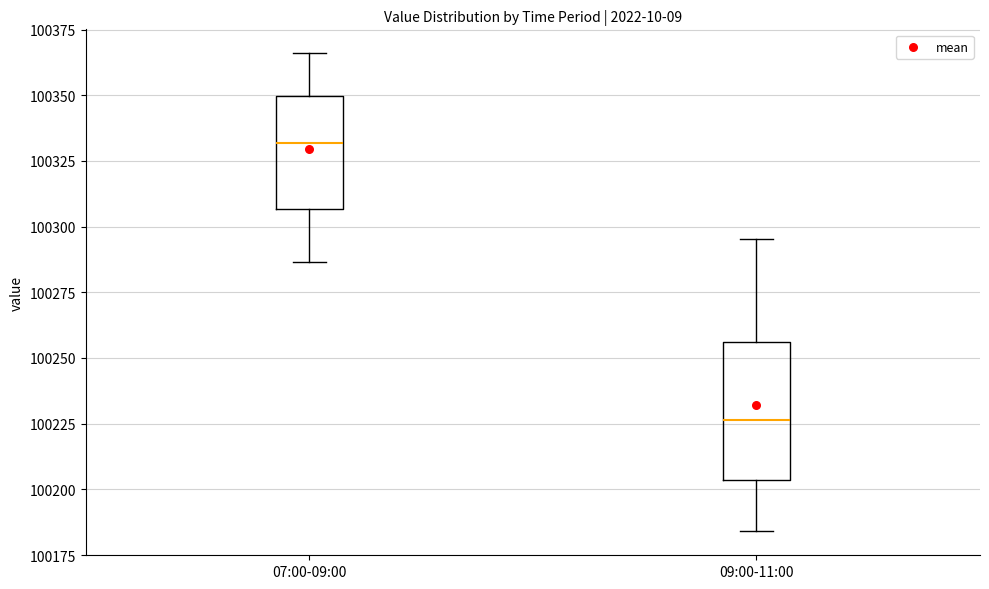

Comparing the boxes themselves (not the whiskers), which one is the tallest?

09:00-11:00